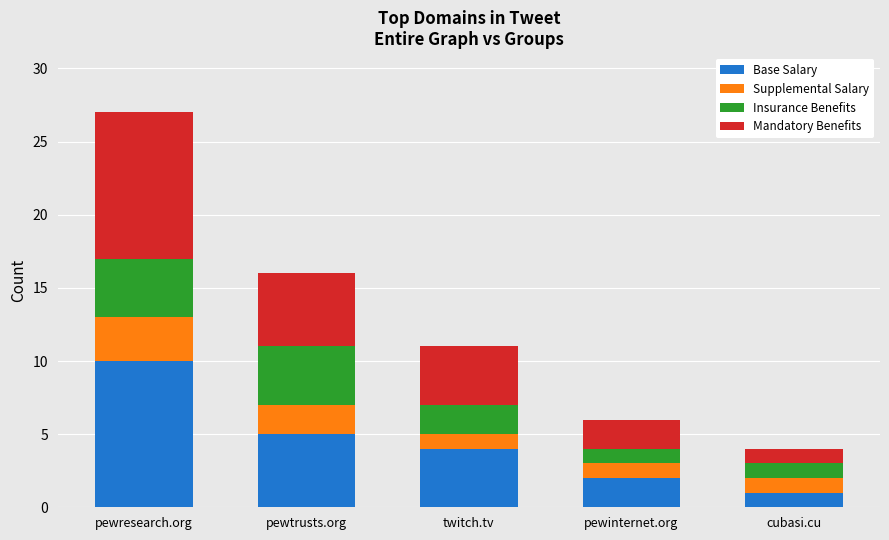

Reading right to left, transcribe the values for Base Salary.

1	2	4	5	10